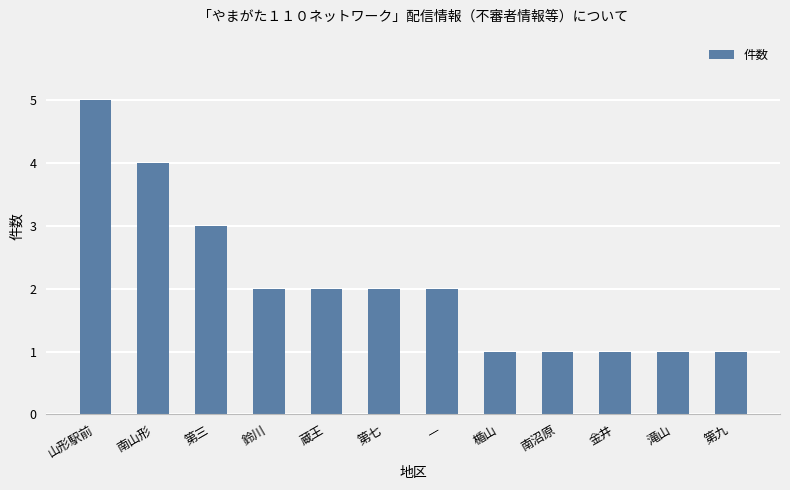

What is the greatest value displayed?

5